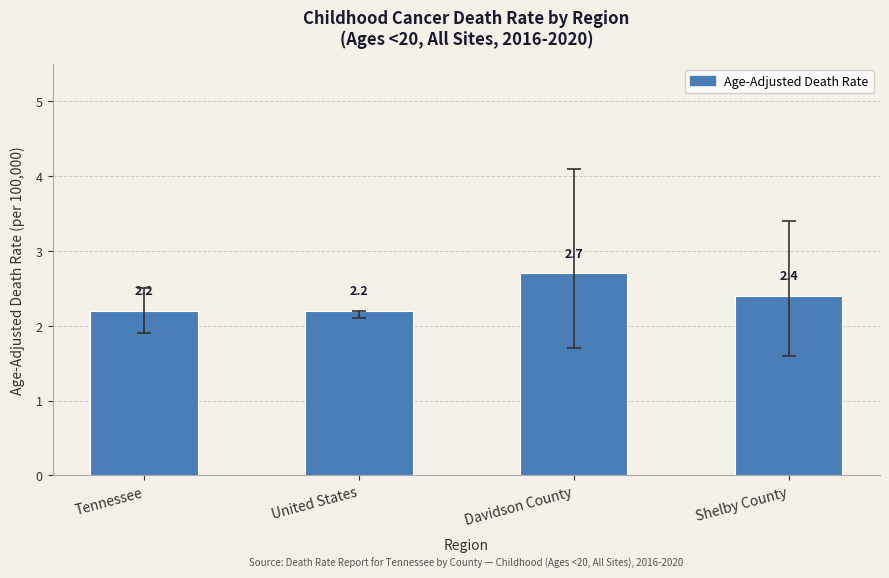

The value at United States is 1.3. True or false?

False